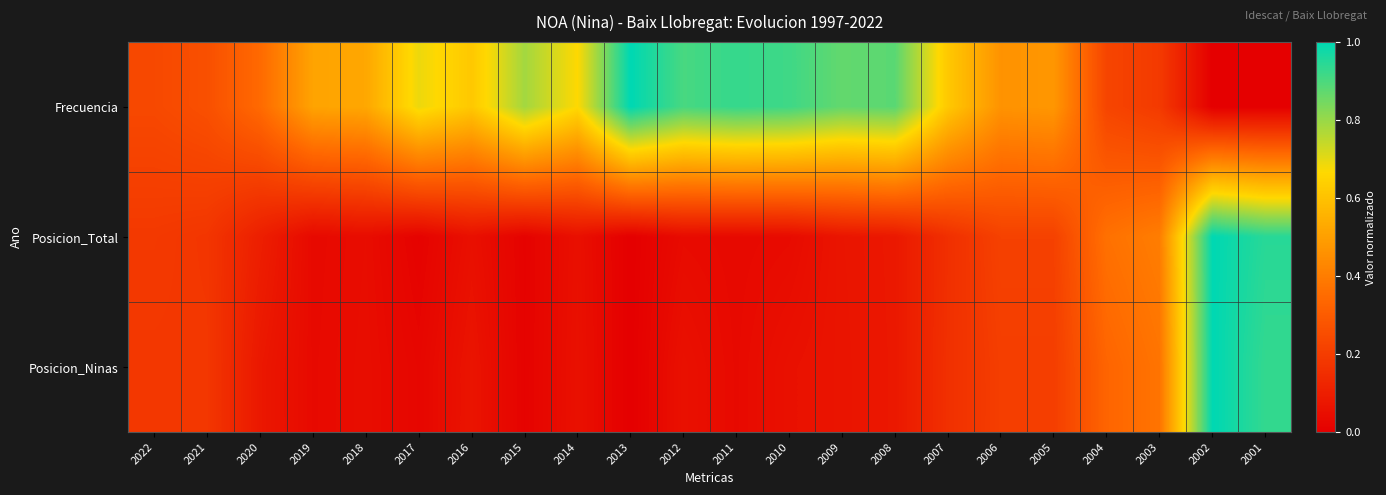

List the series in order of their peak value, highest first.

Frecuencia, Posicion_Total, Posicion_Ninas